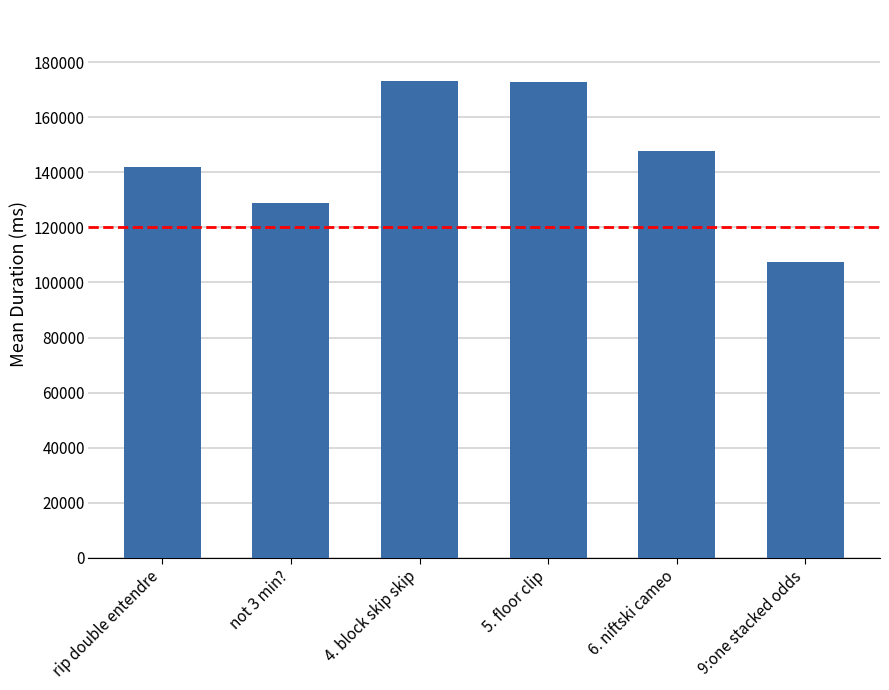

What is the greatest value displayed?

172995